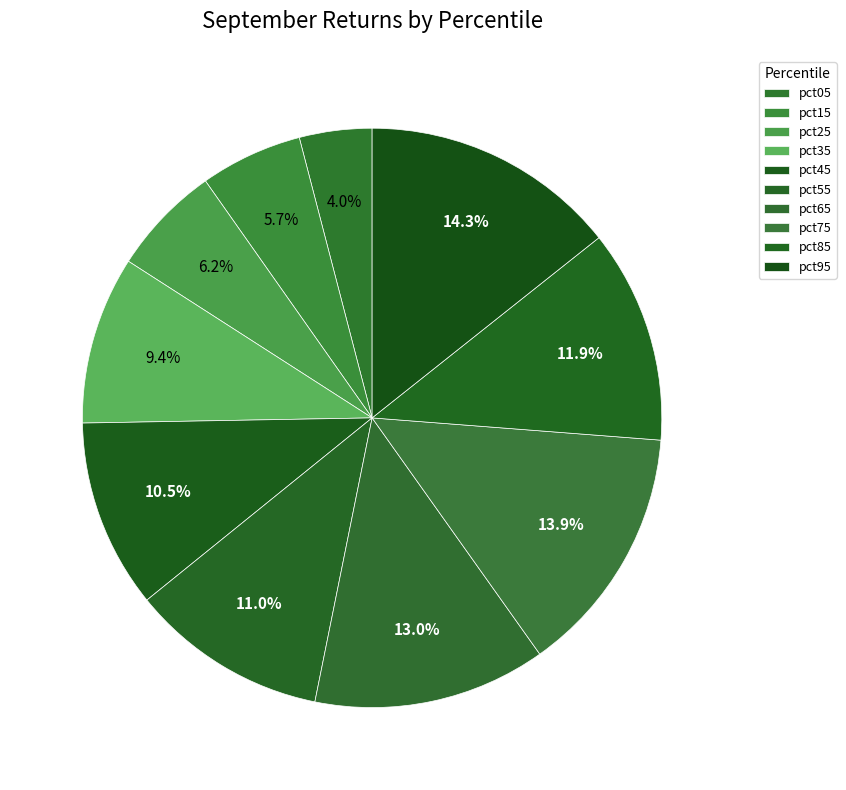

To the nearest percent, what is the difference between the largest and smallest slice percentages?

10%